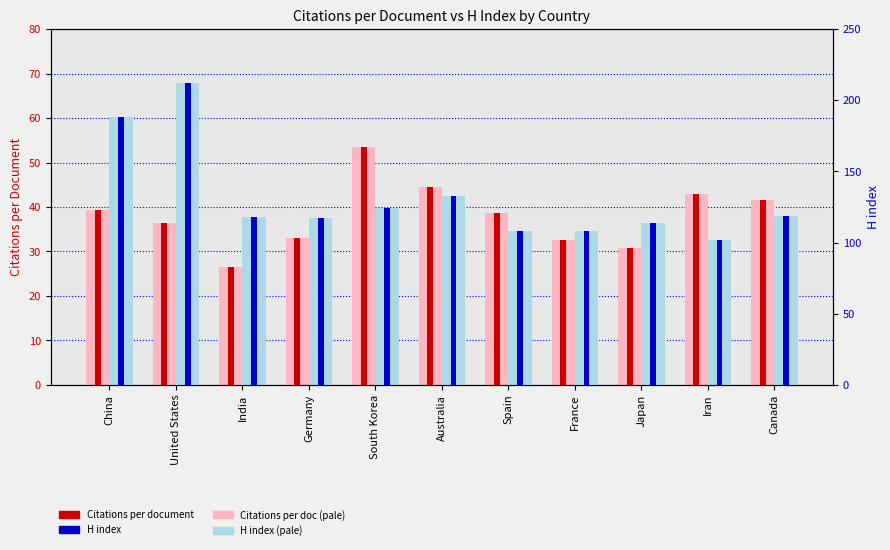

At which category is the sum across all series the highest?

United States